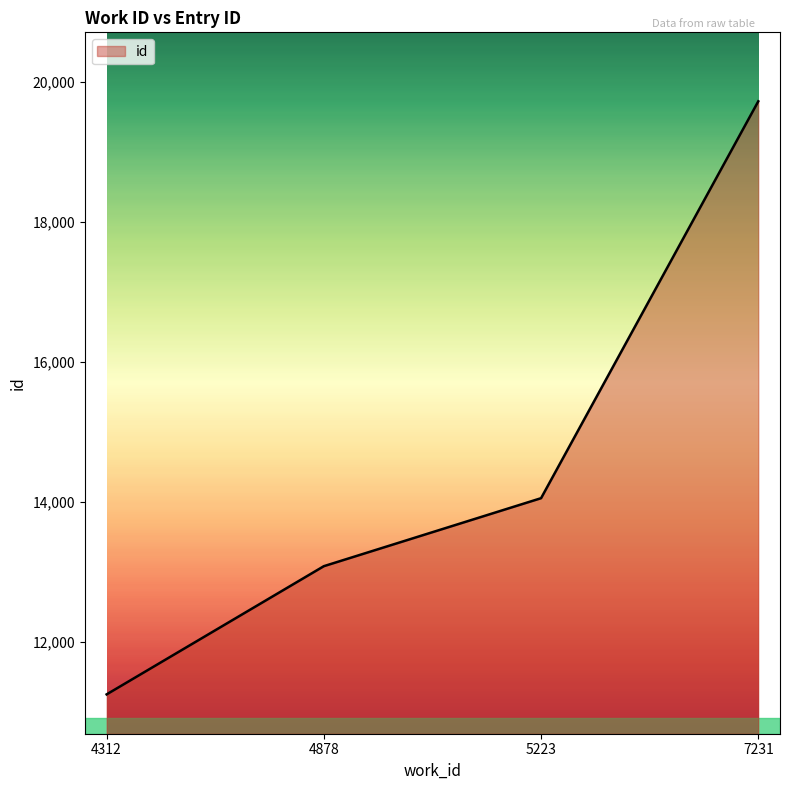

How many values are below 14052?

2